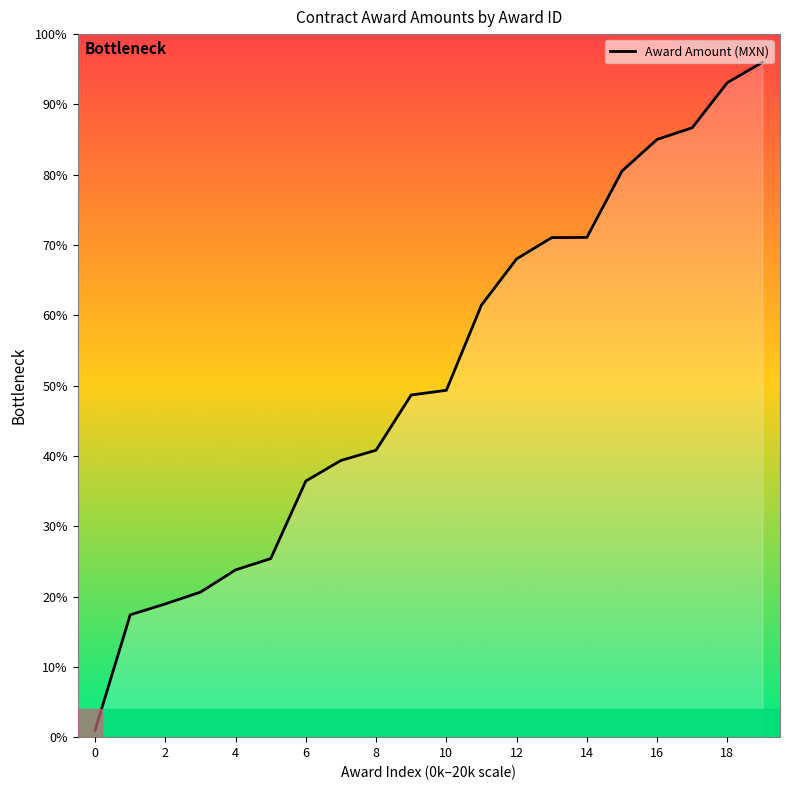

True or false: there are more than 0 points higher than both neighbors.

False